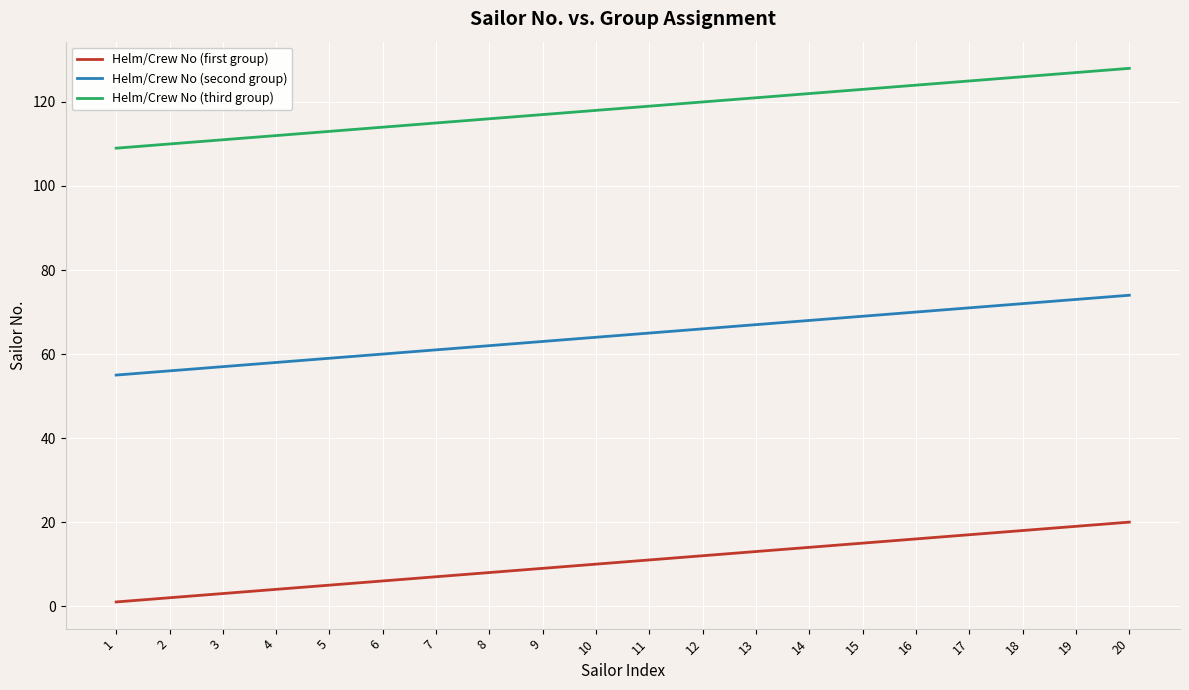

True or false: Helm/Crew No (first group) and Helm/Crew No (second group) intersect in this chart.

False